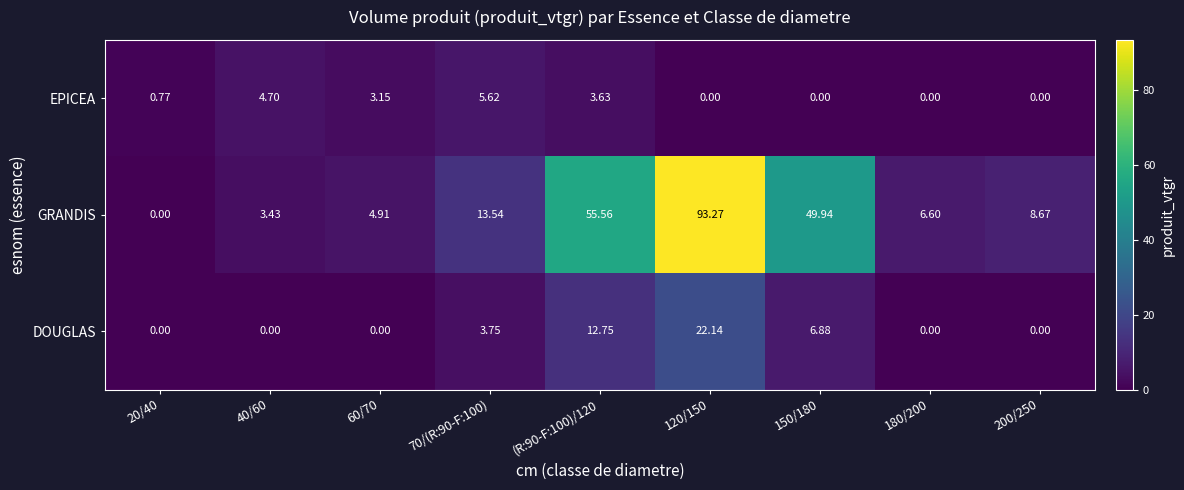

List the series in order of their peak value, highest first.

GRANDIS, DOUGLAS, EPICEA